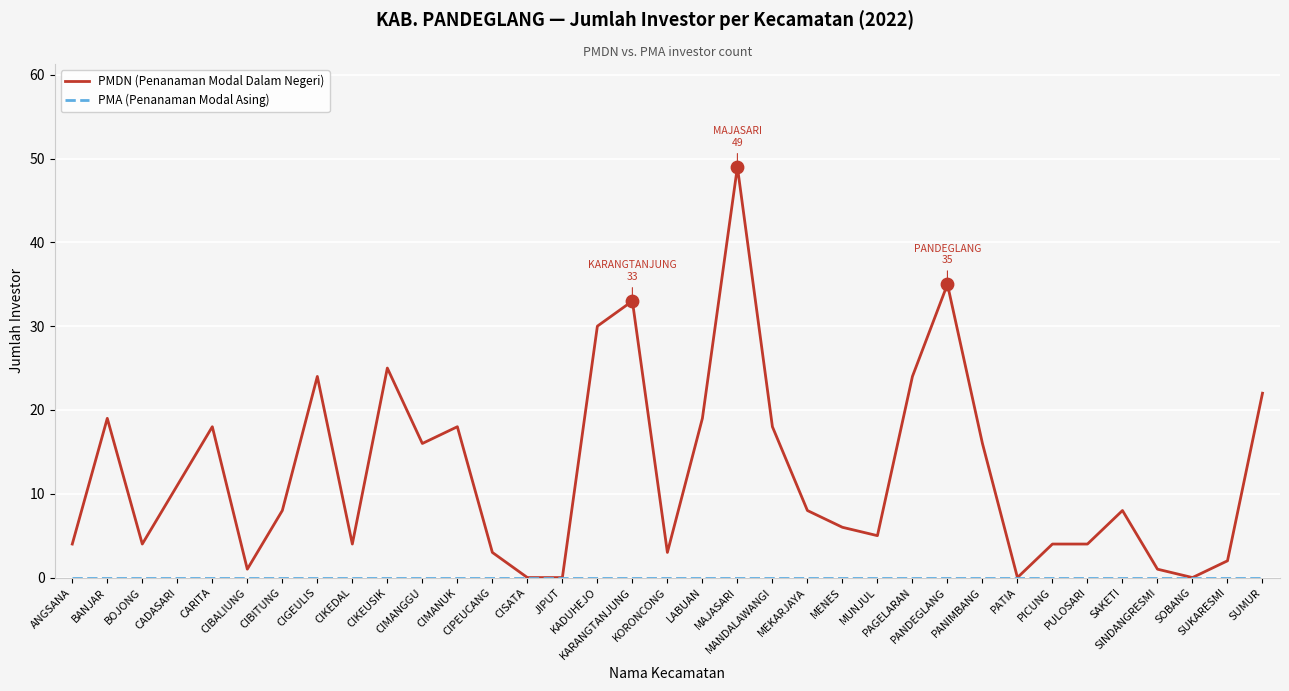

Which series has the largest total across all categories?

PMDN (Penanaman Modal Dalam Negeri)